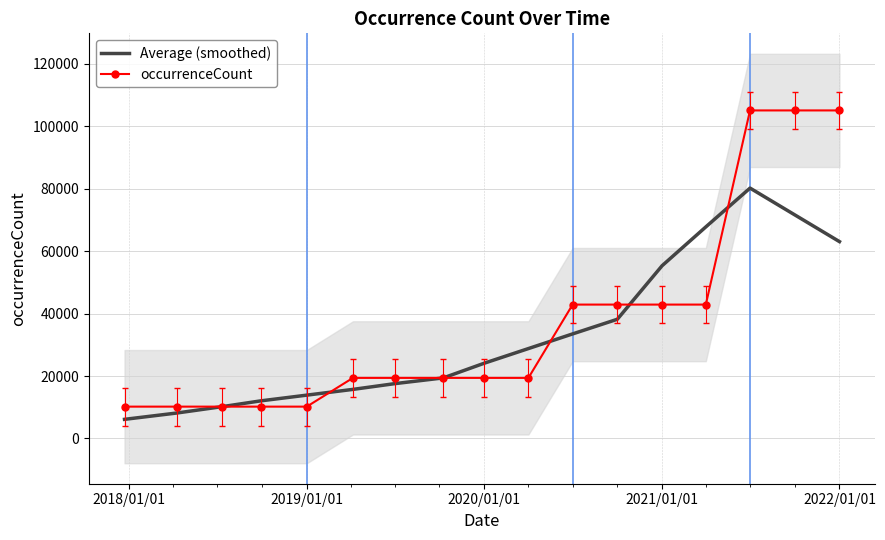

Which series has the largest total across all categories?

occurrenceCount